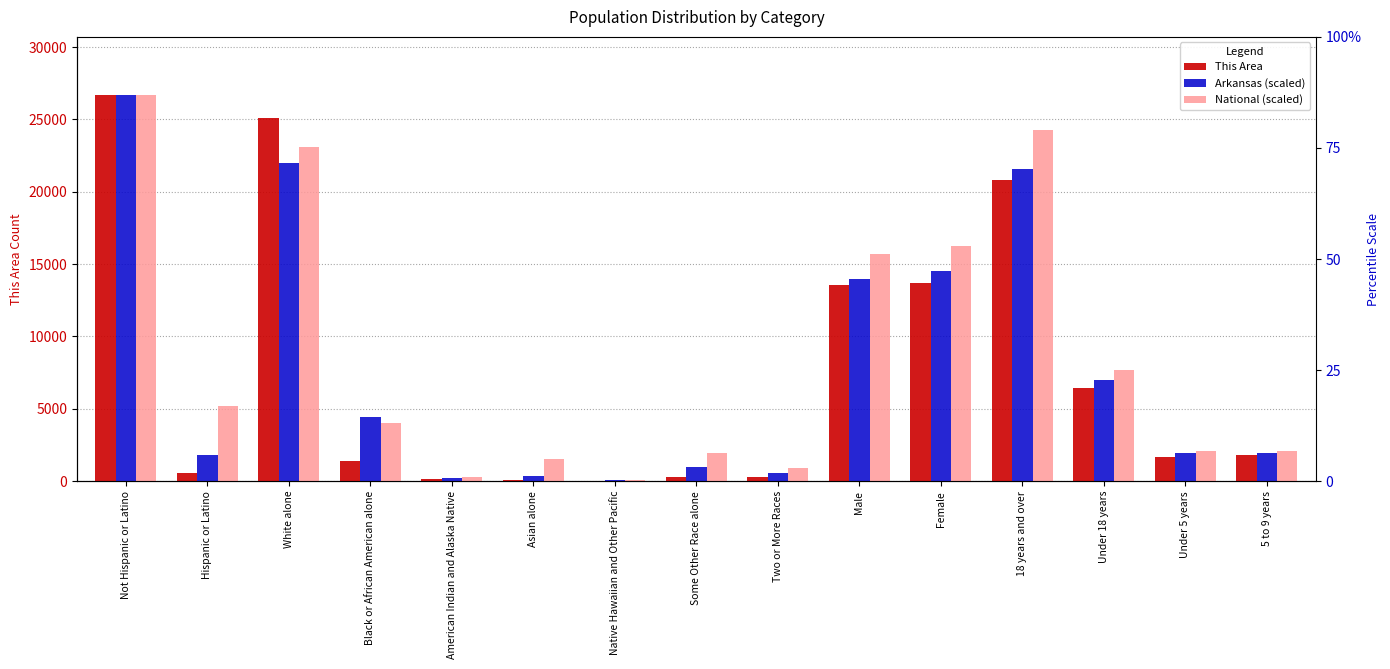

Reading left to right, list all the values displayed in this chart.

This Area: Not Hispanic or Latino=26702.0	Hispanic or Latino=548.0	White alone=25112.0	Black or African American alone=1371.0	American Indian and Alaska Native=115.0	Asian alone=61.0	Native Hawaiian and Other Pacific=6.0	Some Other Race alone=272.0	Two or More Races=313.0	Male=13578.0	Female=13672.0	18 years and over=20787.0	Under 18 years=6463.0	Under 5 years=1657.0	5 to 9 years=1774.0
Arkansas (scaled): Not Hispanic or Latino=26702.0	Hispanic or Latino=1819.8	White alone=21961.5	Black or African American alone=4400.6	American Indian and Alaska Native=217.6	Asian alone=353.1	Native Hawaiian and Other Pacific=57.3	Some Other Race alone=973.9	Two or More Races=557.6	Male=14003.5	Female=14518.4	18 years and over=21562.6	Under 18 years=6959.2	Under 5 years=1933.7	5 to 9 years=1925.7
National (scaled): Not Hispanic or Latino=26702.0	Hispanic or Latino=5218.8	White alone=23112.9	Black or African American alone=4024.9	American Indian and Alaska Native=303.2	Asian alone=1517.2	Native Hawaiian and Other Pacific=55.8	Some Other Race alone=1975.5	Two or More Races=931.4	Male=15692.5	Female=16228.3	18 years and over=24251.3	Under 18 years=7669.5	Under 5 years=2088.6	5 to 9 years=2103.8